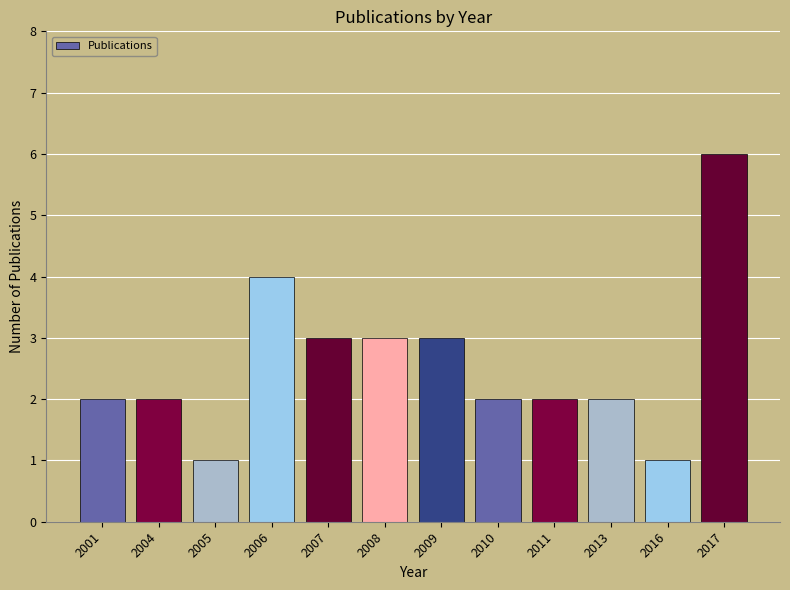

Reading left to right, extract all data points from this chart.

2001=2	2004=2	2005=1	2006=4	2007=3	2008=3	2009=3	2010=2	2011=2	2013=2	2016=1	2017=6